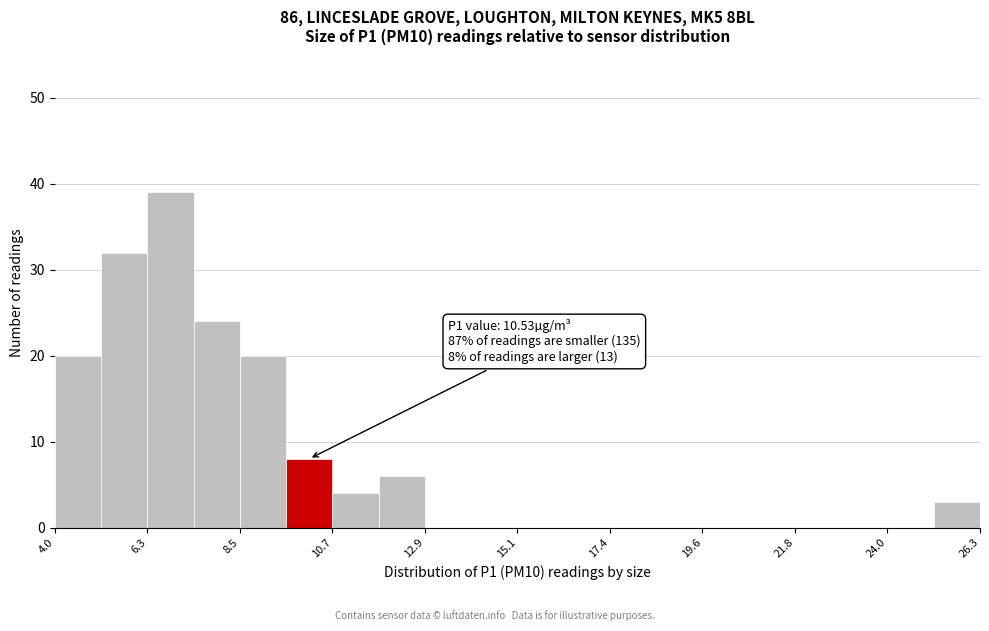

Read against the x-axis, roughly where is the centre of the tallest bar?

7.0